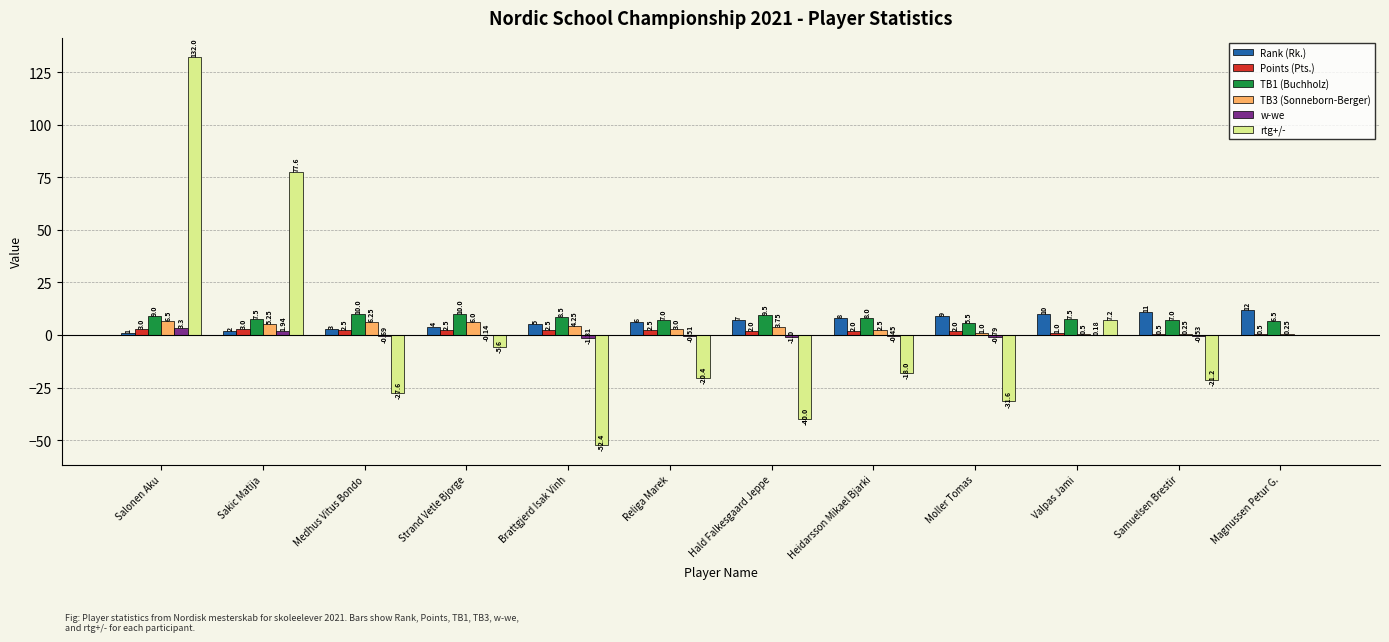

Which series has the largest total across all categories?

TB1 (Buchholz)